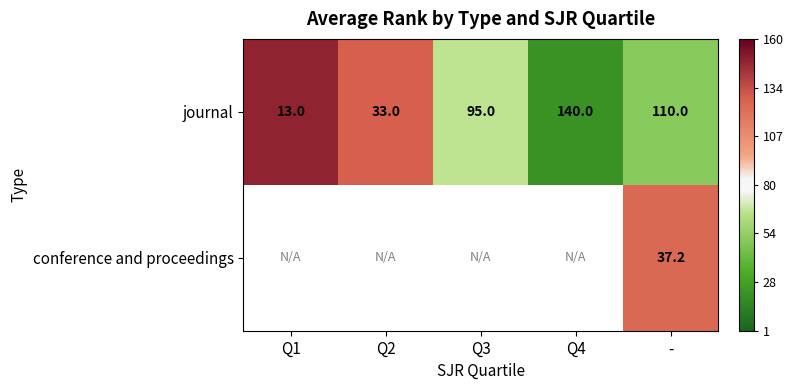

What is the difference between the highest and lowest values at -?

72.8